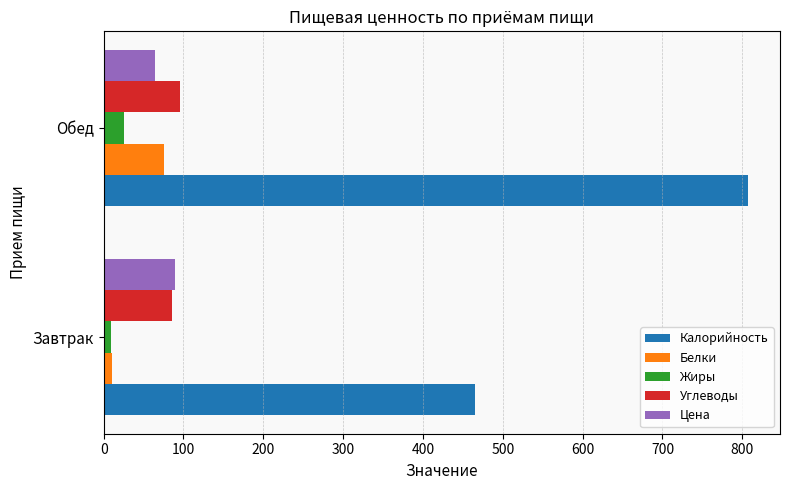

What are all the series names shown in the legend?

Калорийность, Белки, Жиры, Углеводы, Цена